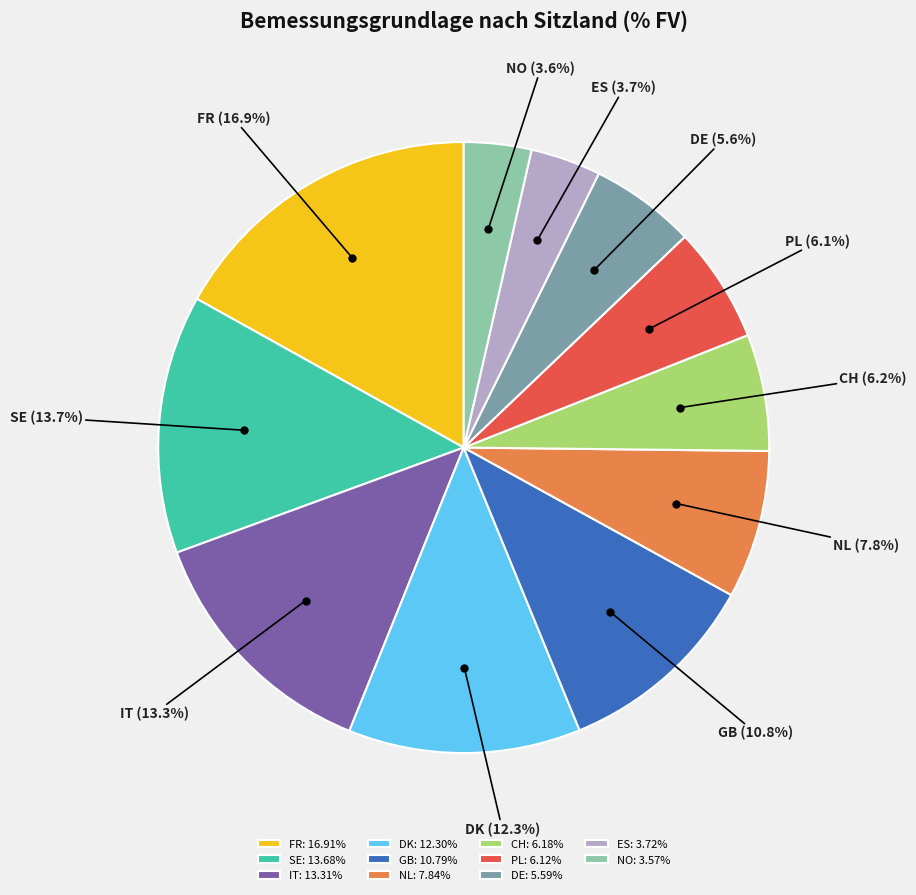

How many segments does this pie chart have?

11